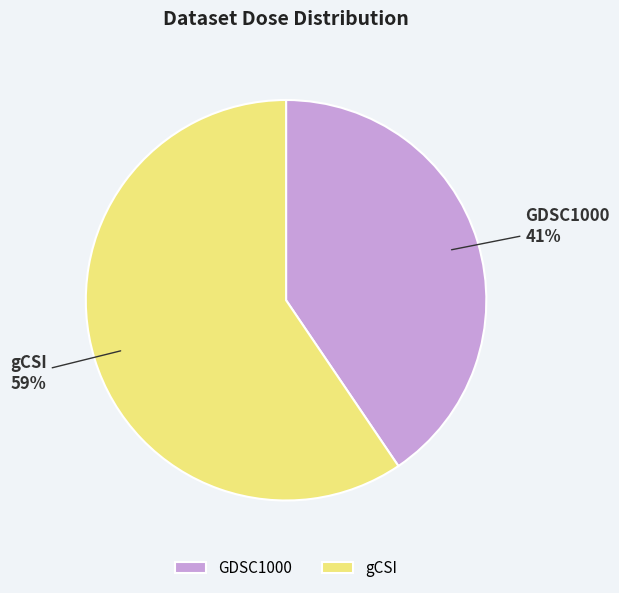

To the nearest percent, what percentage of the pie is GDSC1000?

41%